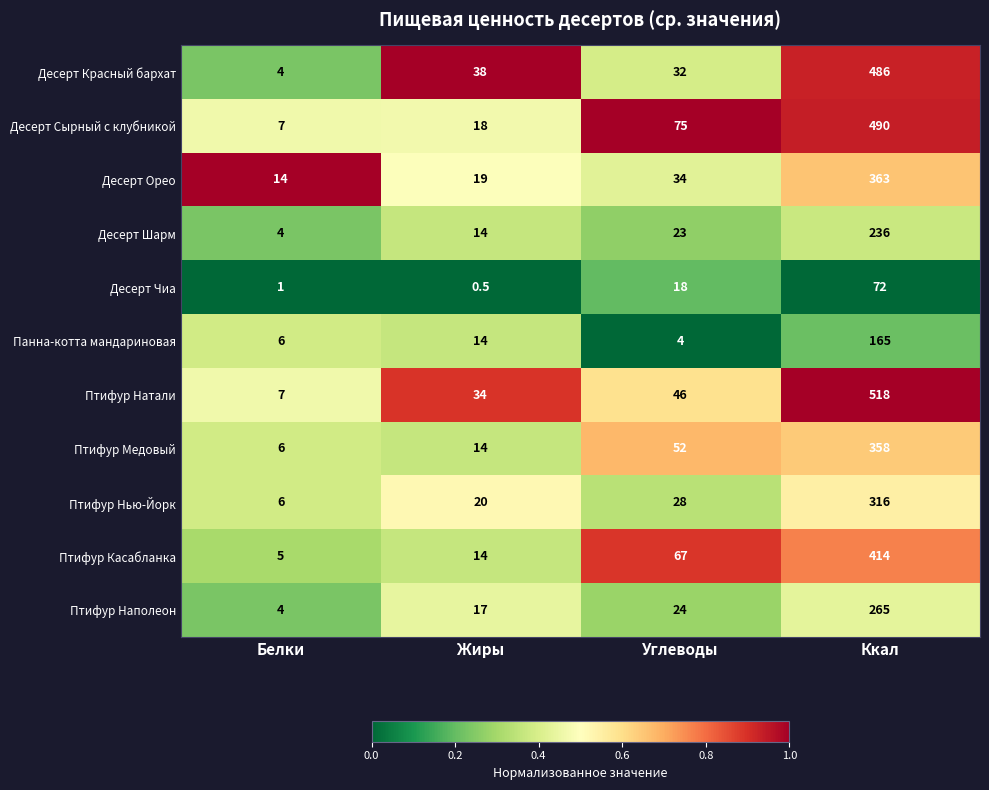

Which series has the largest total across all categories?

Птифур Натали